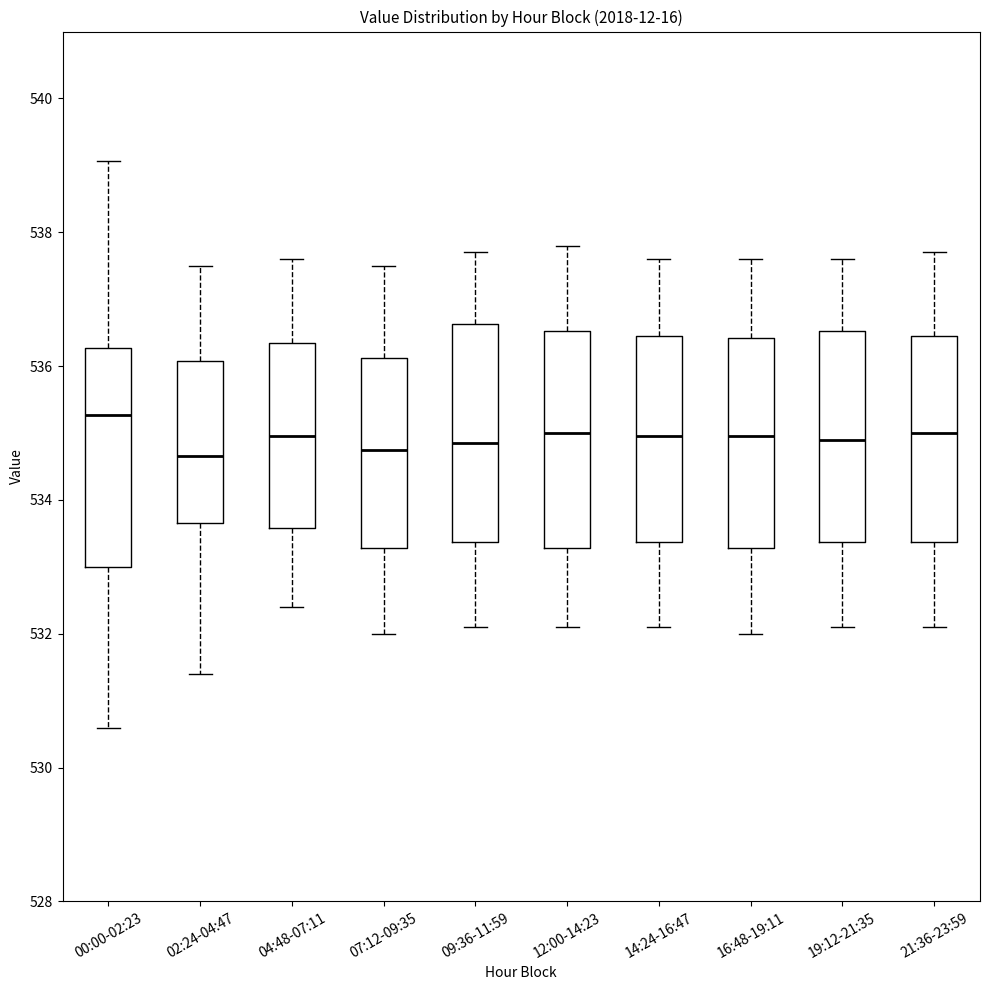

Which box has the highest median line?

00:00-02:23